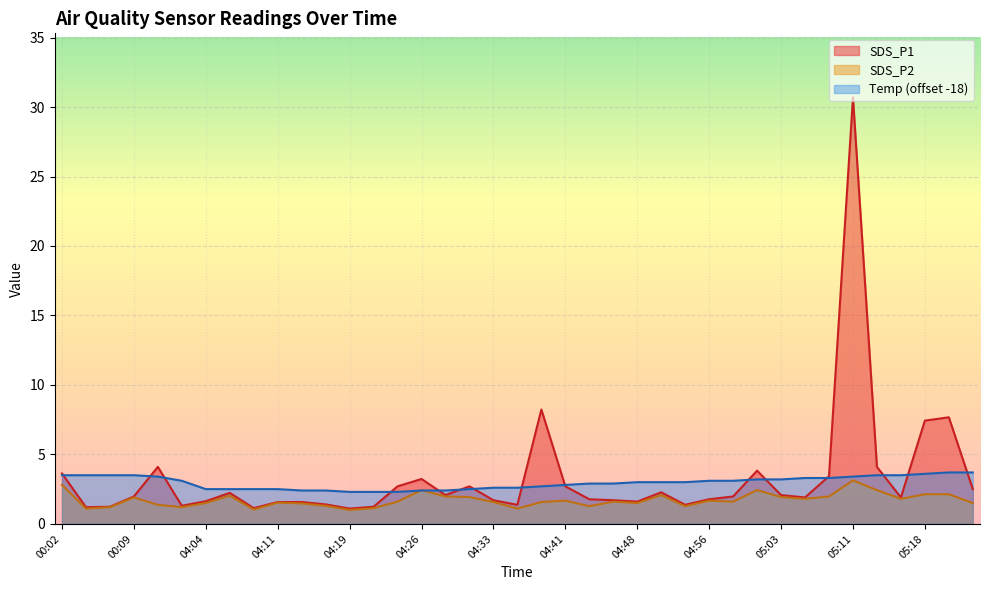

Where is the first local minimum for SDS_P2?

00:04